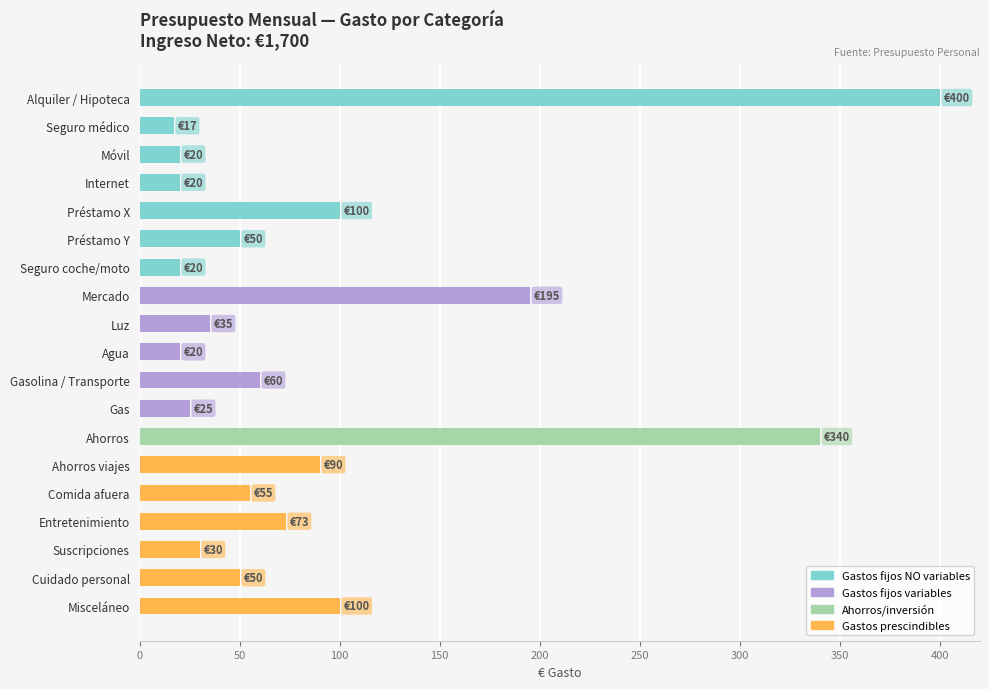

At which label is the value closest to 208?

Mercado